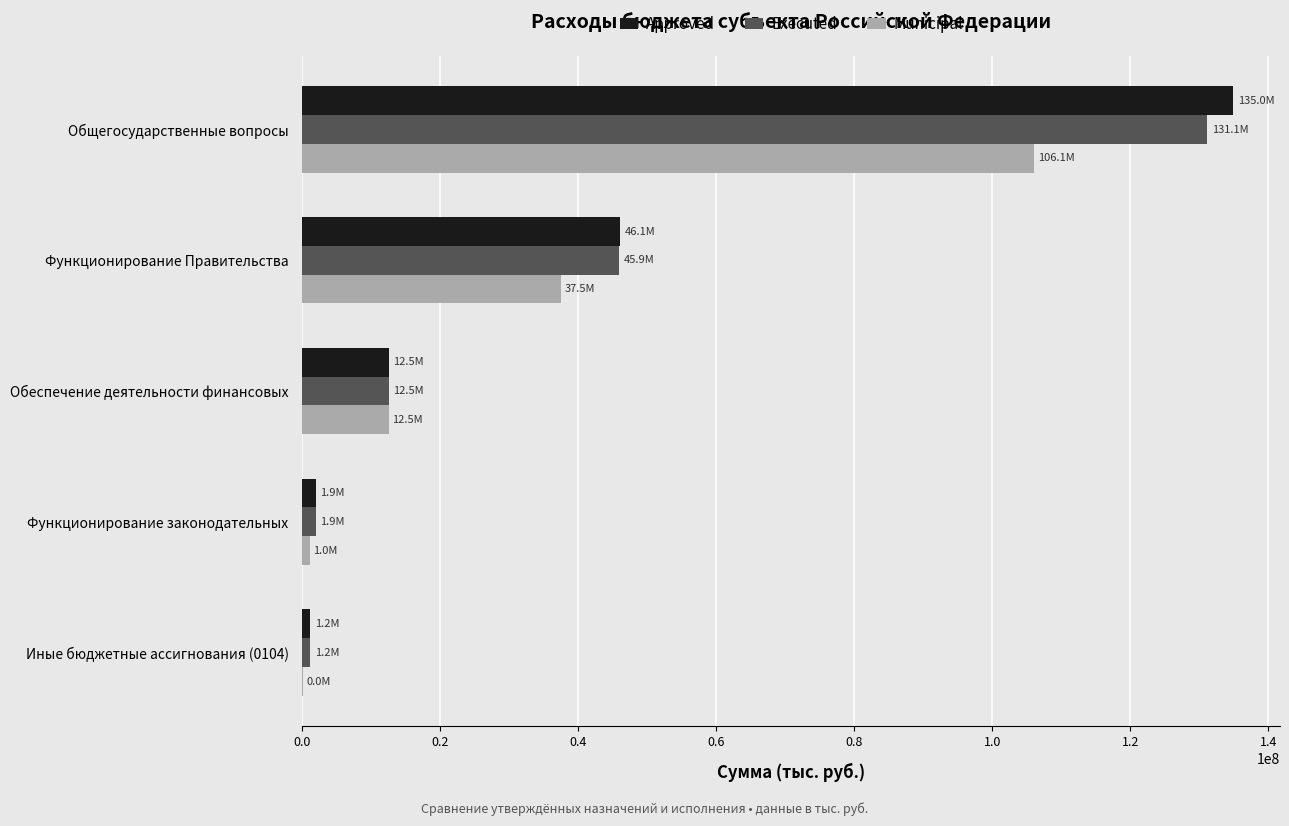

Is the value of Municipal at Обеспечение деятельности финансовых greater than the value of Approved at Общегосударственные вопросы?

No